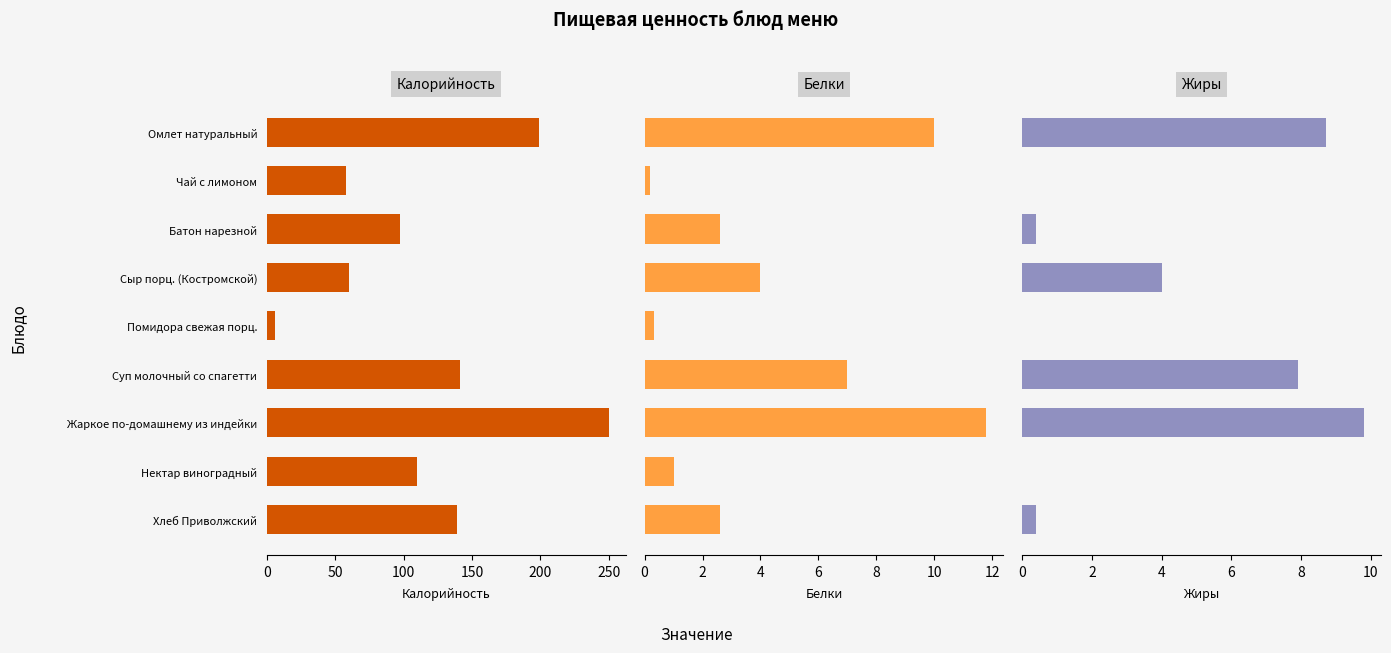

Which series has the largest total across all categories?

Калорийность